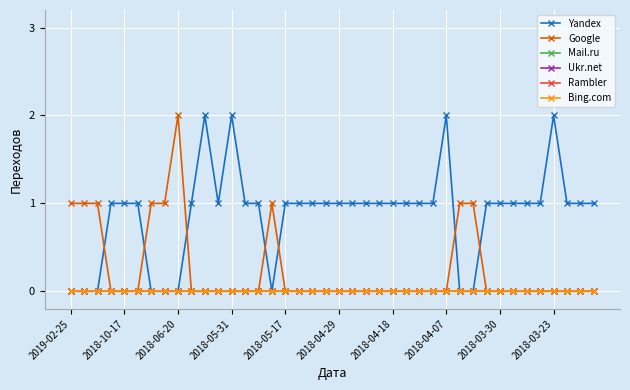

Rank the series by their maximum value, from lowest to highest.

Mail.ru, Ukr.net, Rambler, Bing.com, Yandex, Google